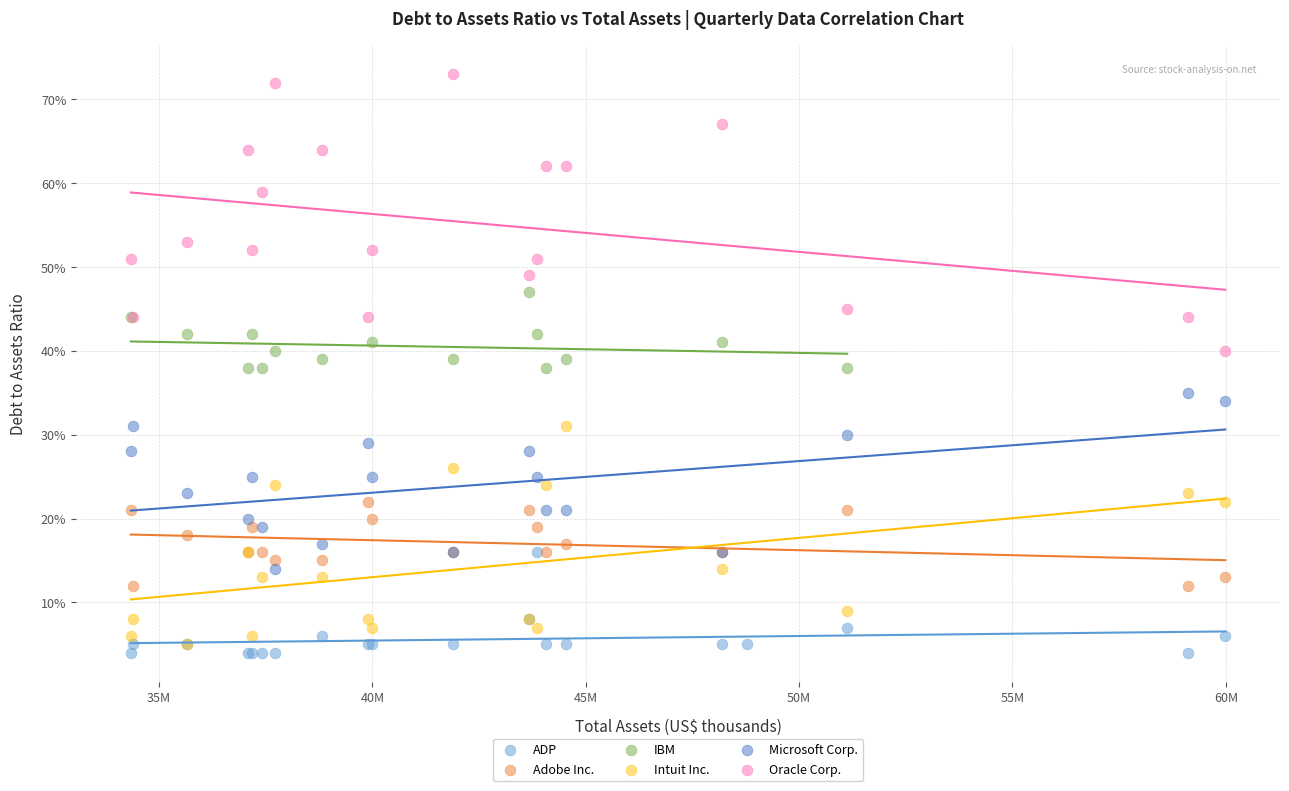

Which series reaches the minimum Y coordinate?

ADP